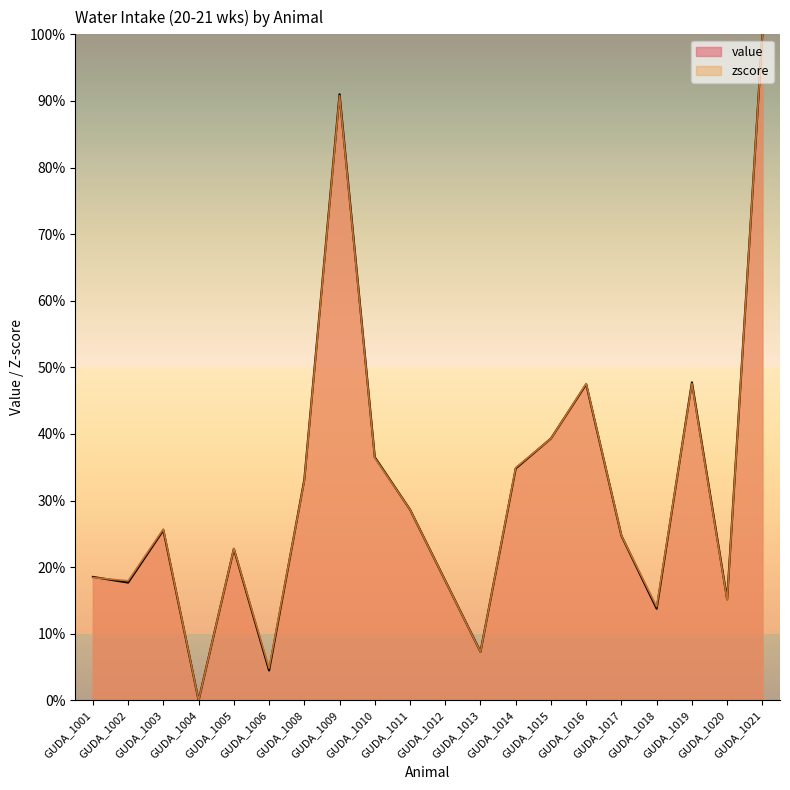

Between GUDA_1012 and GUDA_1002, which is larger?

GUDA_1012